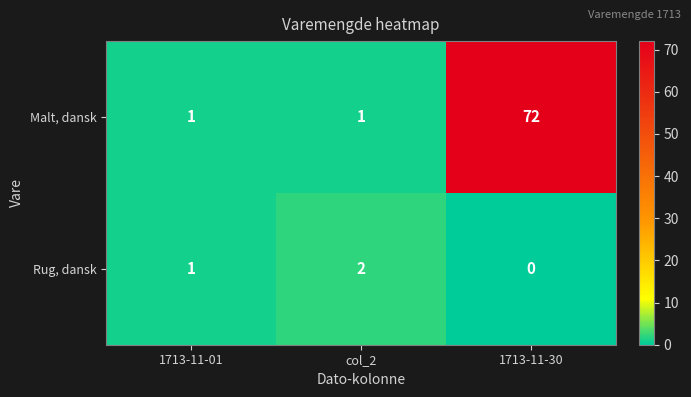

What is the difference between the maximum and second lowest values in the Malt, dansk series?

71